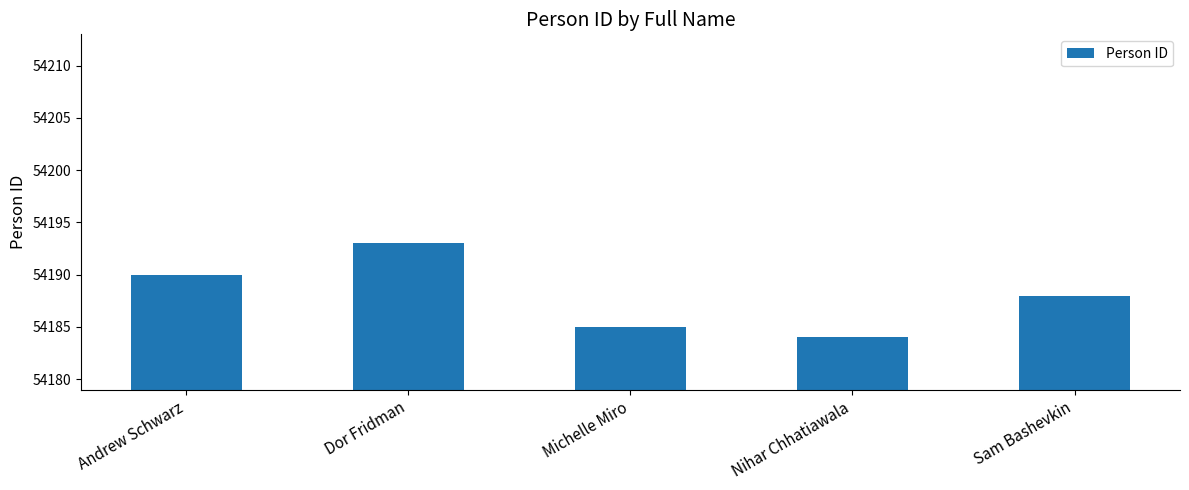

What is the minimum value shown in the chart?

54184